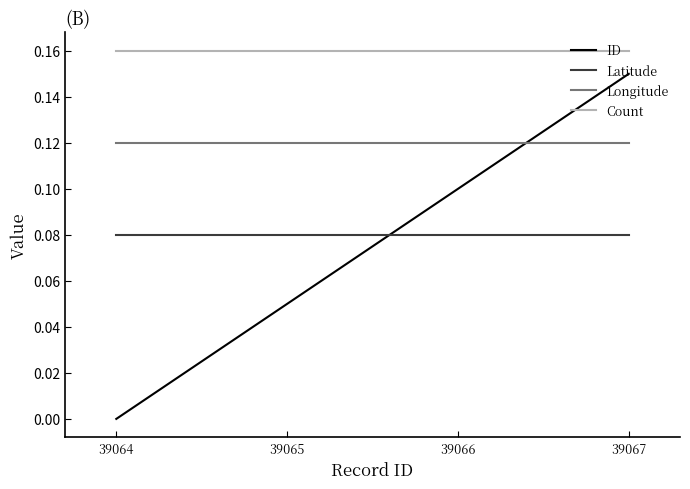

True or false: Longitude and Count cross at least once.

False